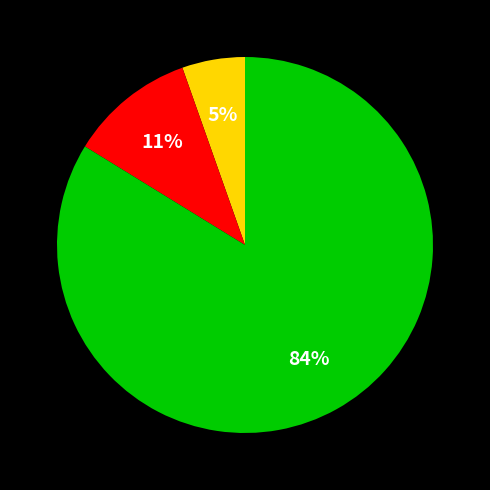

To the nearest percent, what is the average slice percentage?

33%